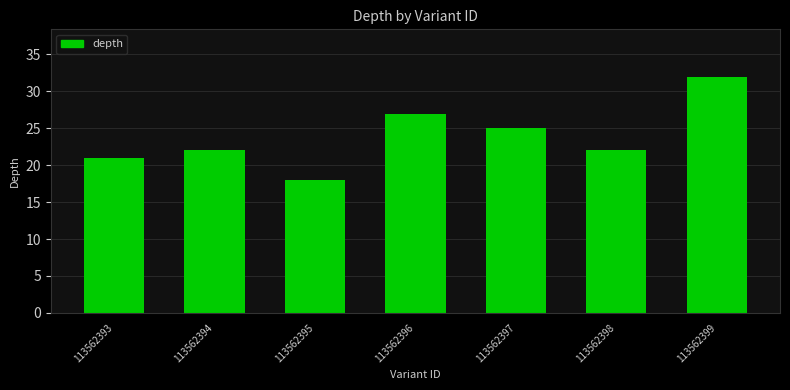

What is the sum of the values at 113562398 and 113562393?

43